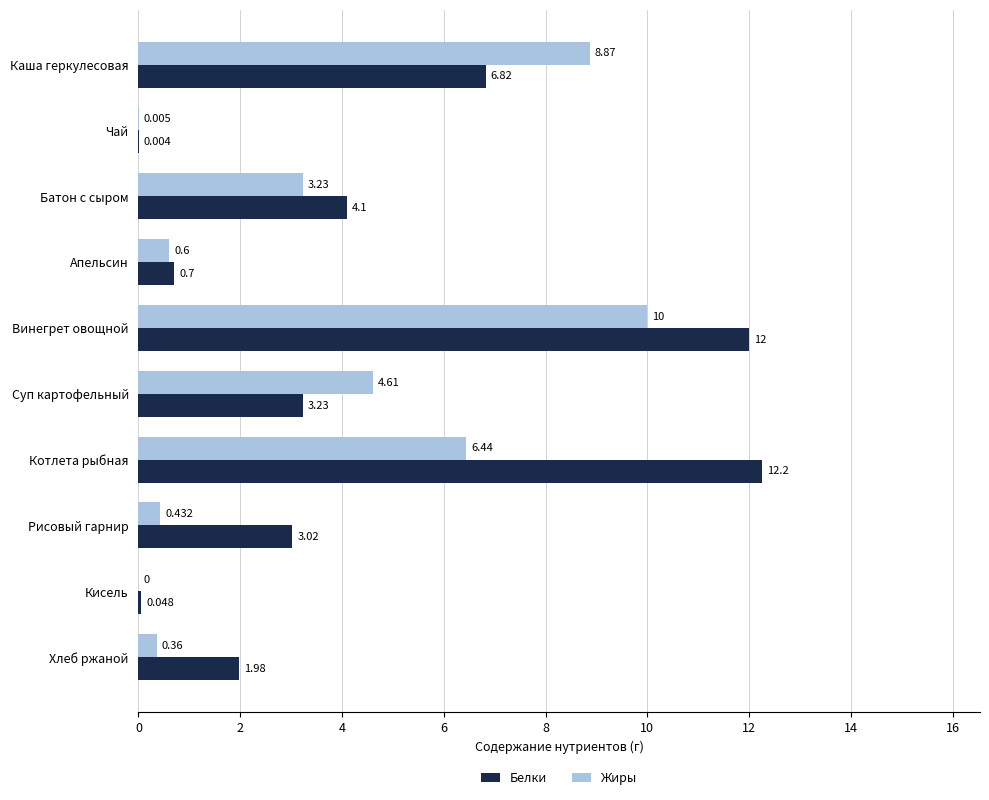

At which label does Белки reach its peak?

Котлета рыбная